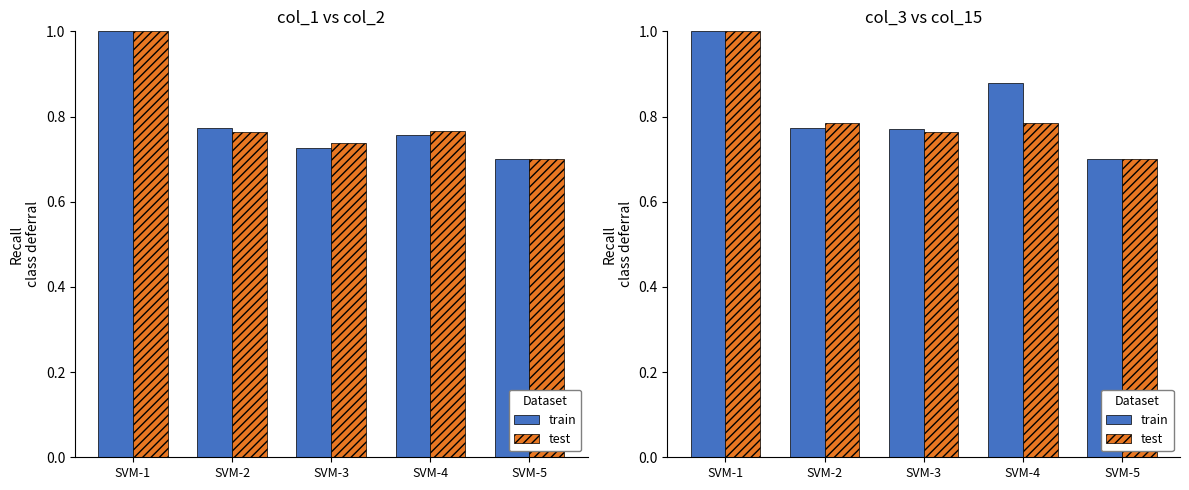

Where is test nearest to the value 0?

SVM-5